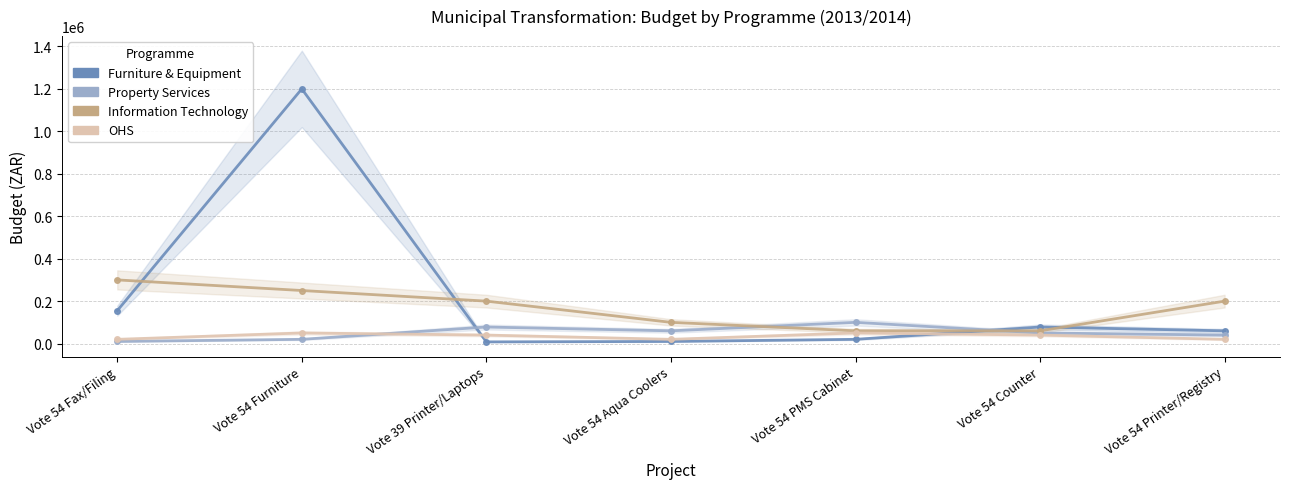

How many intersections are there between Furniture & Equipment and Information Technology?

4